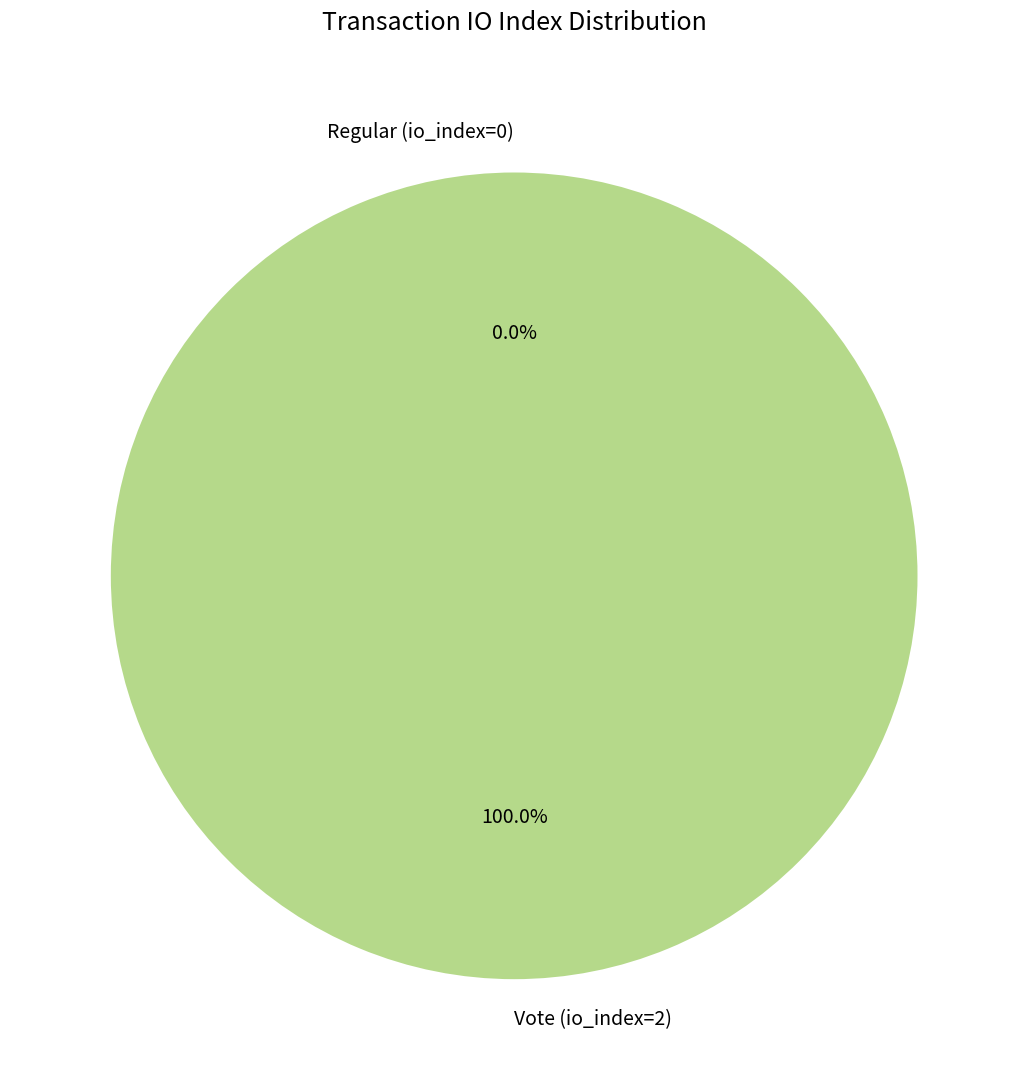

Is it true that Regular (io_index=0) is 0% of the pie?

True